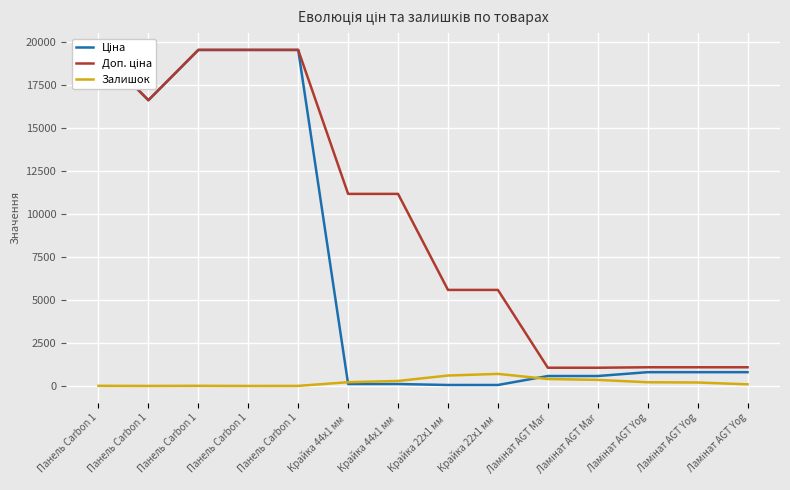

Rank the categories by Залишок value from lowest to highest.

Панель Carbon 1, Панель Carbon 1, Панель Carbon 1, Панель Carbon 1, Панель Carbon 1, Ламінат AGT Yog, Ламінат AGT Yog, Ламінат AGT Yog, Крайка 44x1 мм , Крайка 44x1 мм , Ламінат AGT Mar, Ламінат AGT Mar, Крайка 22x1 мм , Крайка 22x1 мм 